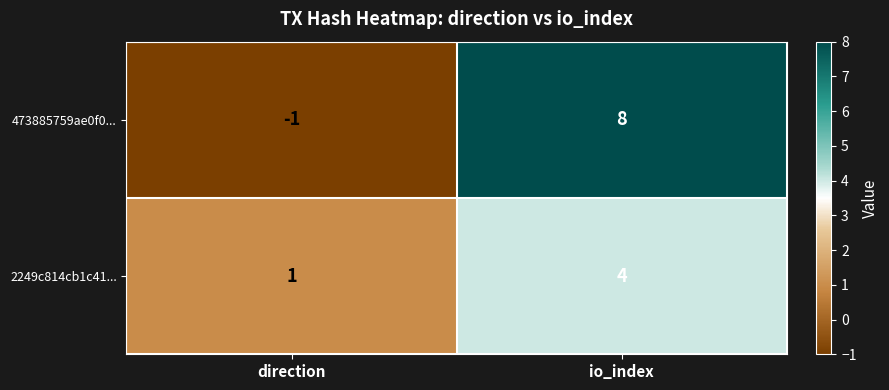

What is the sum of all 473885759ae0f0... values?

7